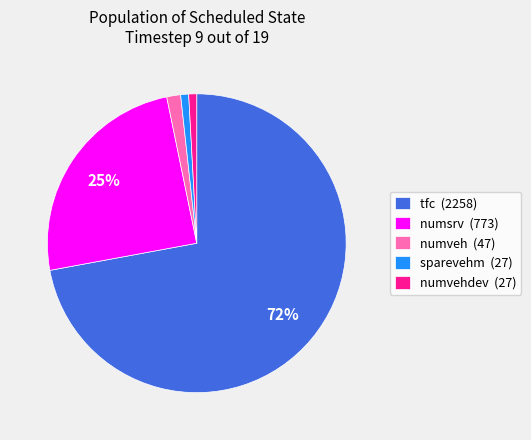

Is the sum of sparevehm (27) and tfc (2258) greater than half?

Yes